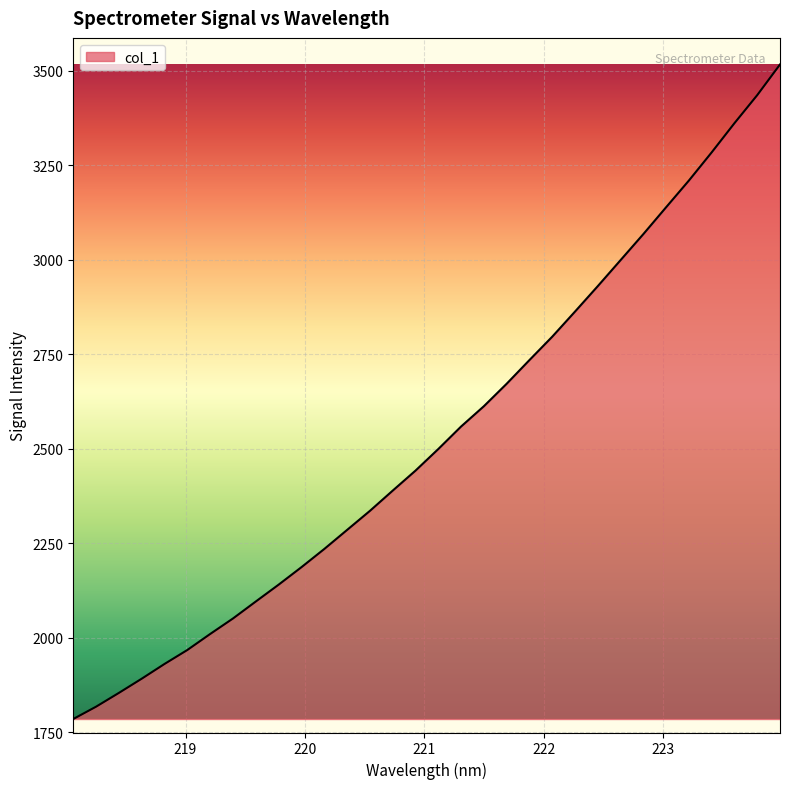

What is the maximum value shown in the chart?

3516.8